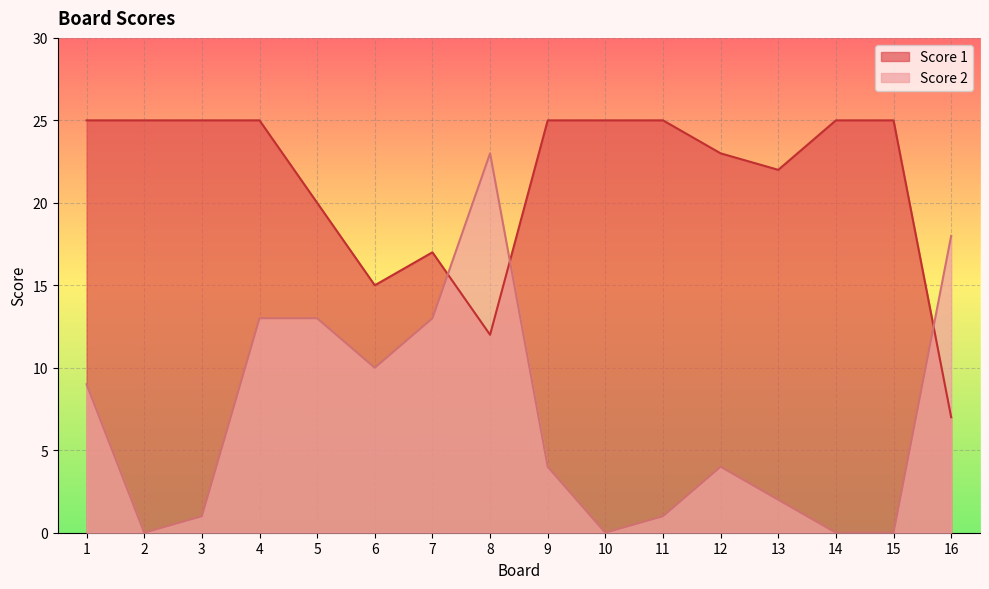

True or false: Score 1 and Score 2 cross at least once.

True